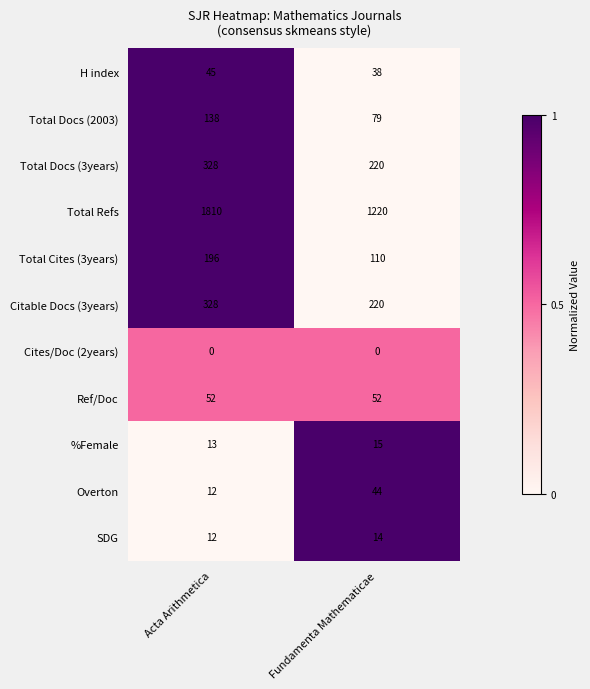

What is the total value across all series at Acta Arithmetica?

2934